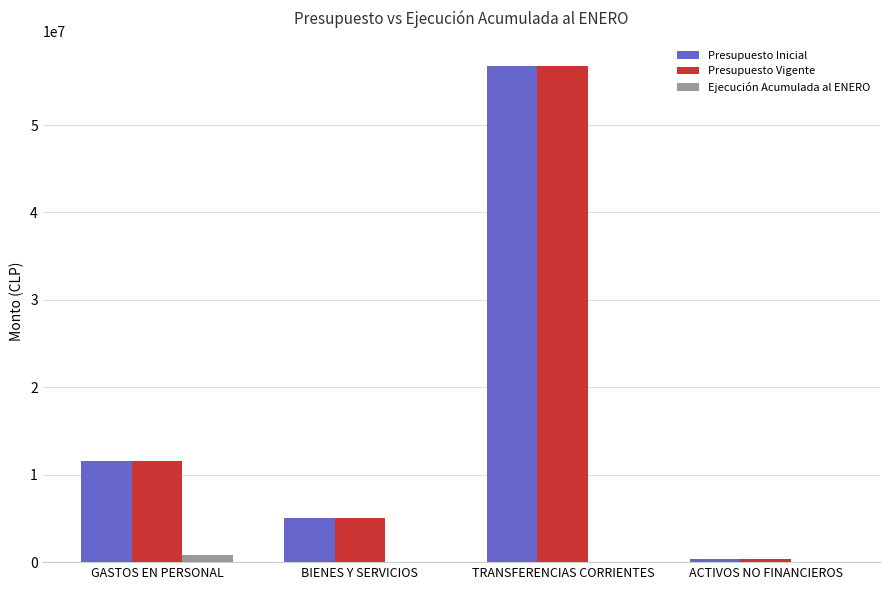

What is the difference between the Presupuesto Vigente values at ACTIVOS NO FINANCIEROS and GASTOS EN PERSONAL?

11148460